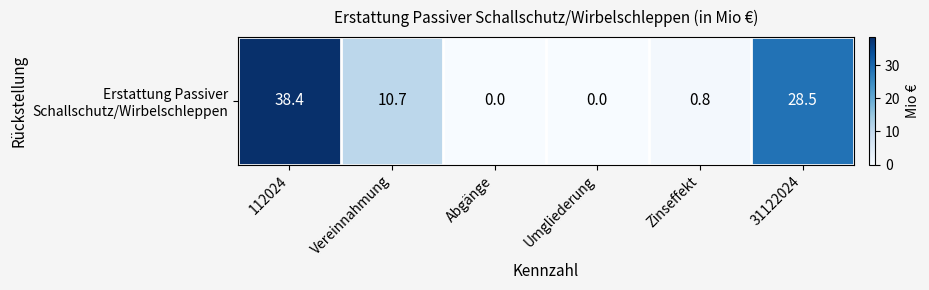

How many distinct data groups are displayed?

1